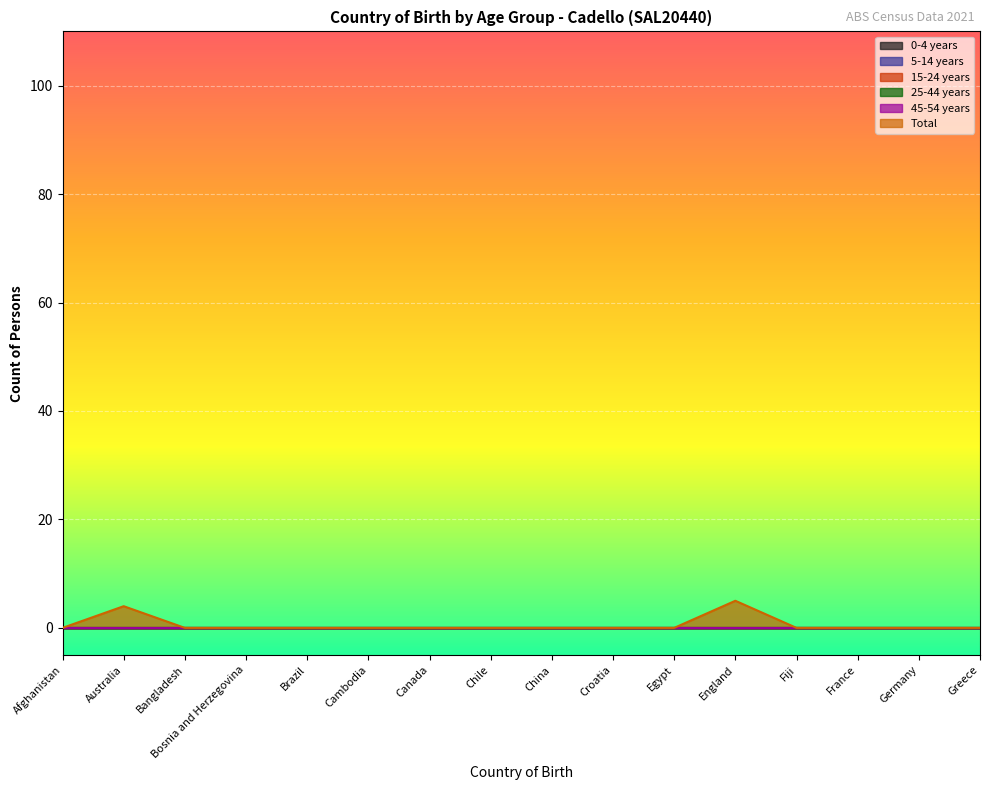

What are all the series names shown in the legend?

0-4 years, 5-14 years, 15-24 years, 25-44 years, 45-54 years, Total